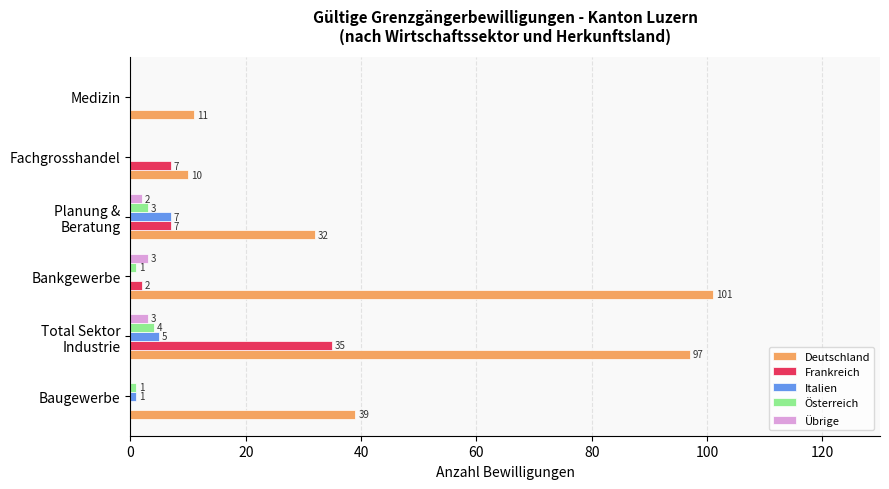

The value of Österreich at Medizin is 0. True or false?

True